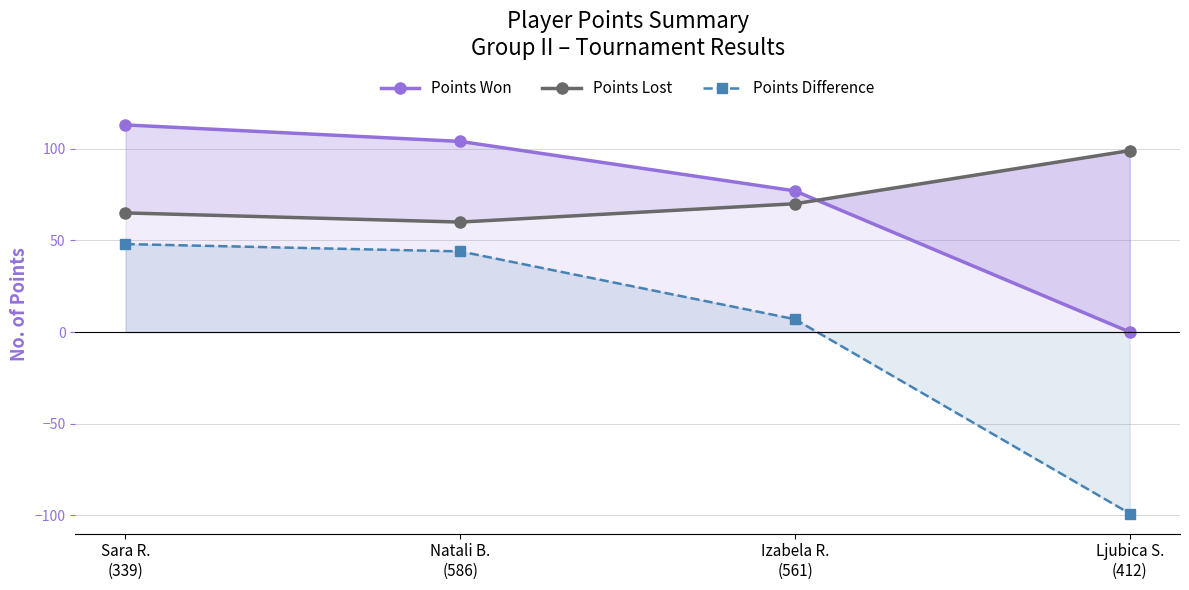

At which category is the sum across all series the highest?

Sara R.
(339)